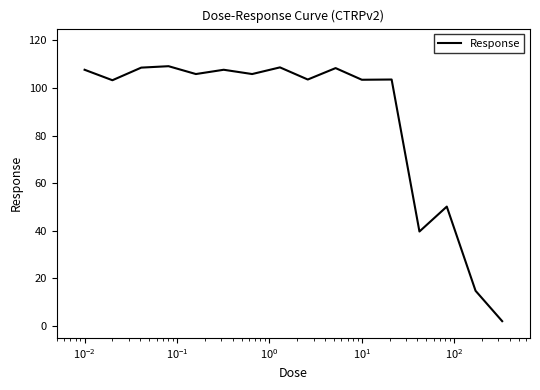

What is the value of the 2nd point from the left?

103.3